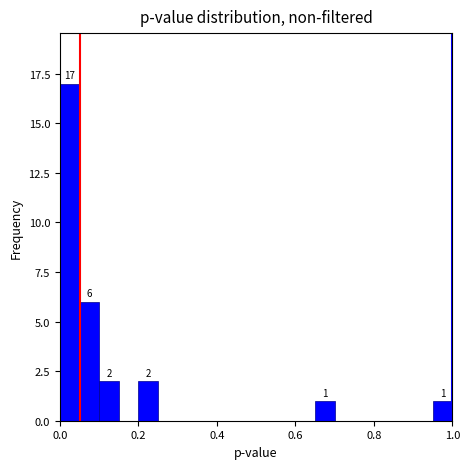

Read against the x-axis, roughly where is the centre of the tallest bar?

0.02